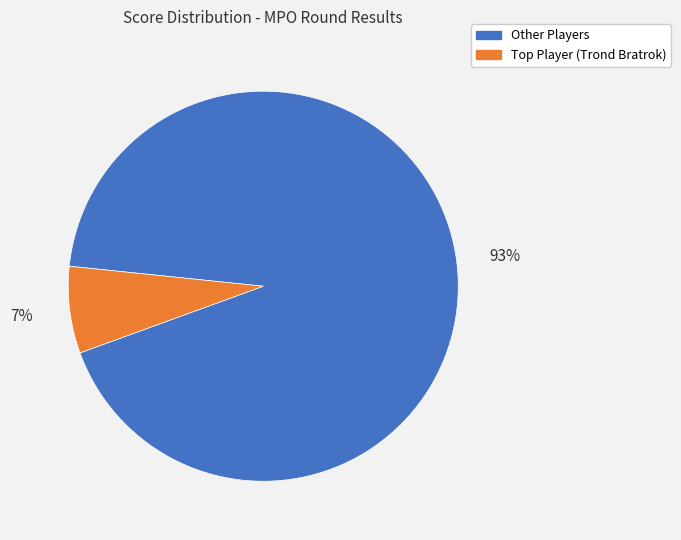

How many slices are in this pie chart?

2